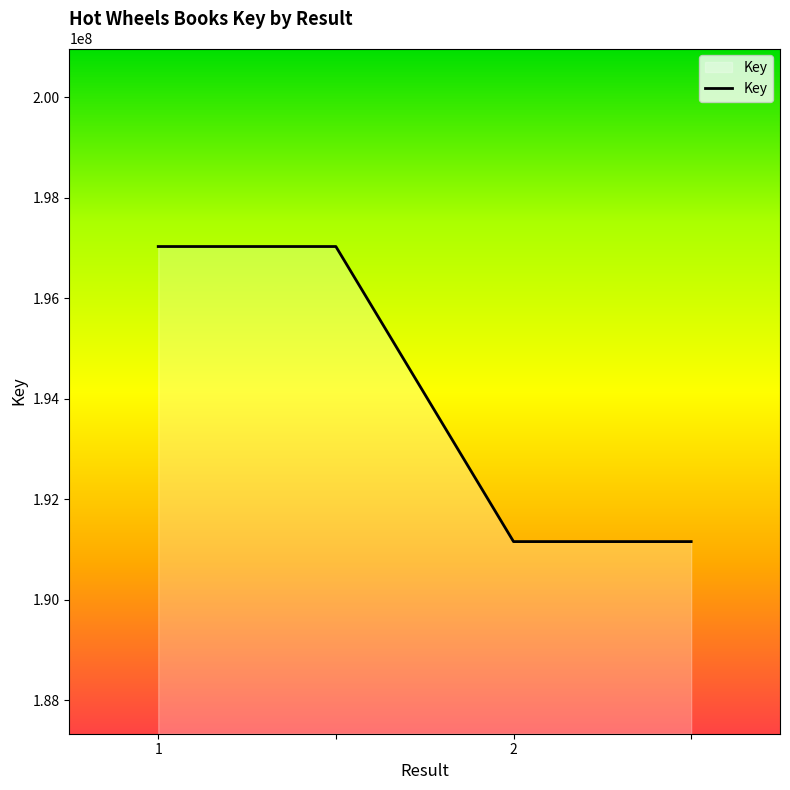

What is the maximum value shown in the chart?

197026954